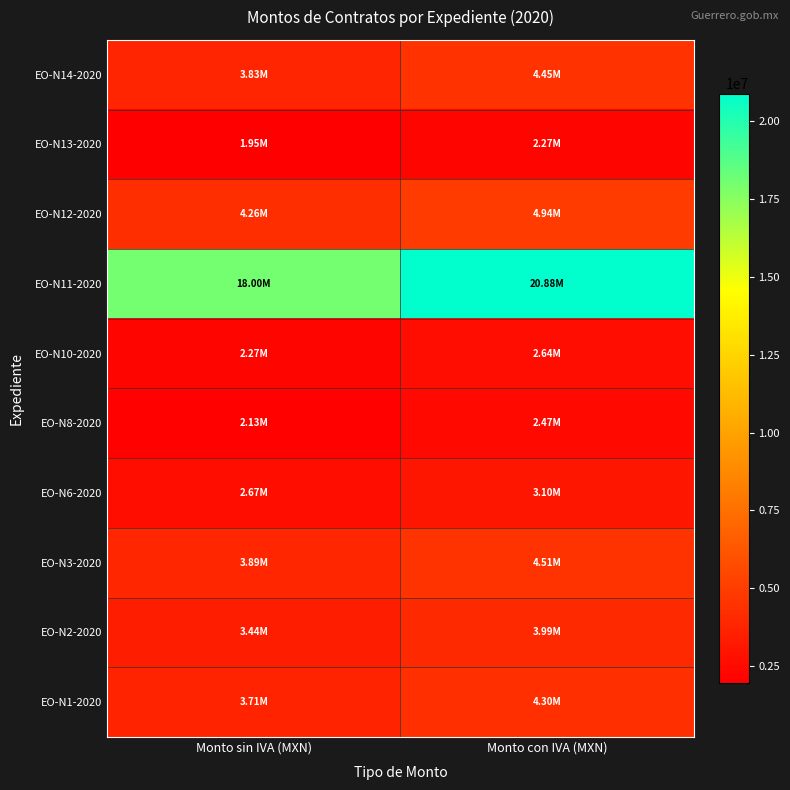

Reading left to right, transcribe all the data shown in this chart.

EO-N1-2020: Monto sin IVA (MXN)=3706842.5	Monto con IVA (MXN)=4299937.3
EO-N2-2020: Monto sin IVA (MXN)=3440627.9	Monto con IVA (MXN)=3991128.3
EO-N3-2020: Monto sin IVA (MXN)=3888555.9	Monto con IVA (MXN)=4510724.9
EO-N6-2020: Monto sin IVA (MXN)=2668650.4	Monto con IVA (MXN)=3095634.5
EO-N8-2020: Monto sin IVA (MXN)=2129288.0	Monto con IVA (MXN)=2469974.1
EO-N10-2020: Monto sin IVA (MXN)=2273197.1	Monto con IVA (MXN)=2636908.7
EO-N11-2020: Monto sin IVA (MXN)=17996985.1	Monto con IVA (MXN)=20876502.7
EO-N12-2020: Monto sin IVA (MXN)=4257842.0	Monto con IVA (MXN)=4939096.7
EO-N13-2020: Monto sin IVA (MXN)=1953018.6	Monto con IVA (MXN)=2265501.6
EO-N14-2020: Monto sin IVA (MXN)=3834449.1	Monto con IVA (MXN)=4447961.0